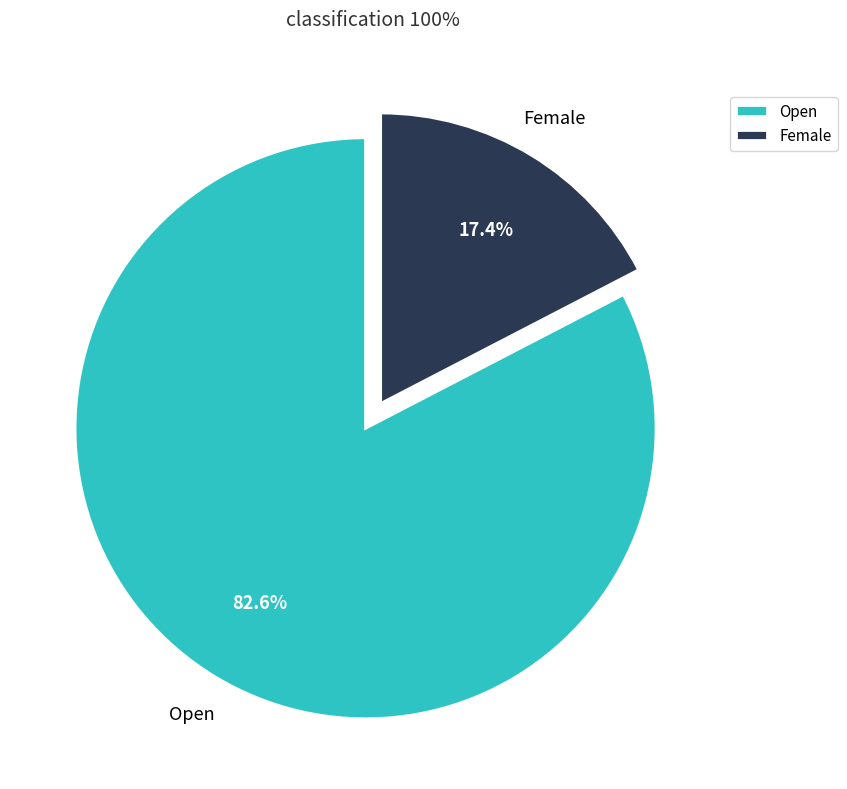

To the nearest percent, what portion does Open represent?

83%